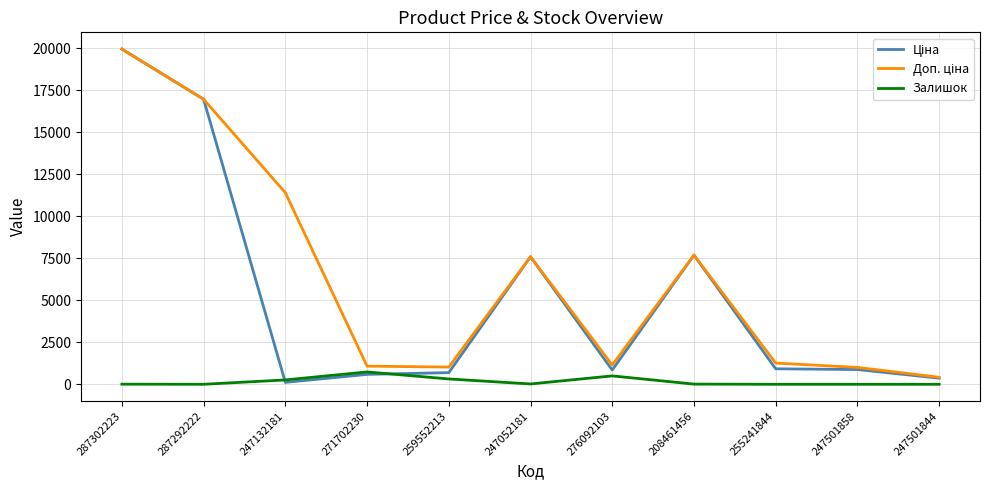

At which category is the sum across all series the highest?

287302223